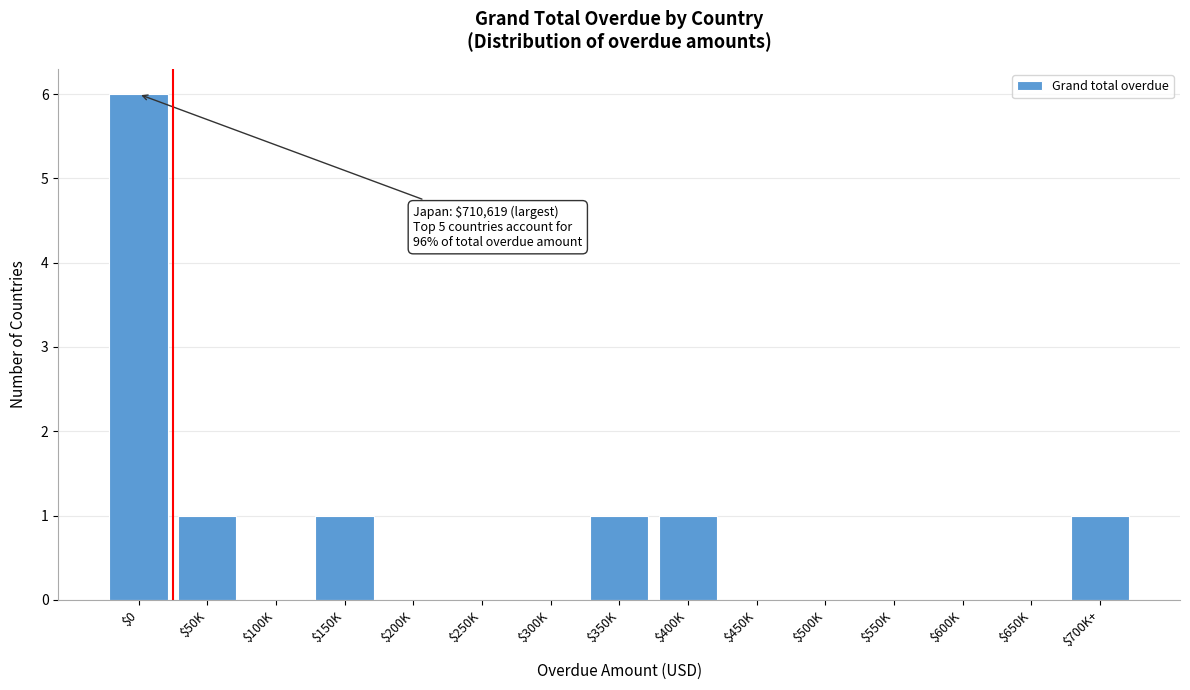

The value at $300K is 3. True or false?

False